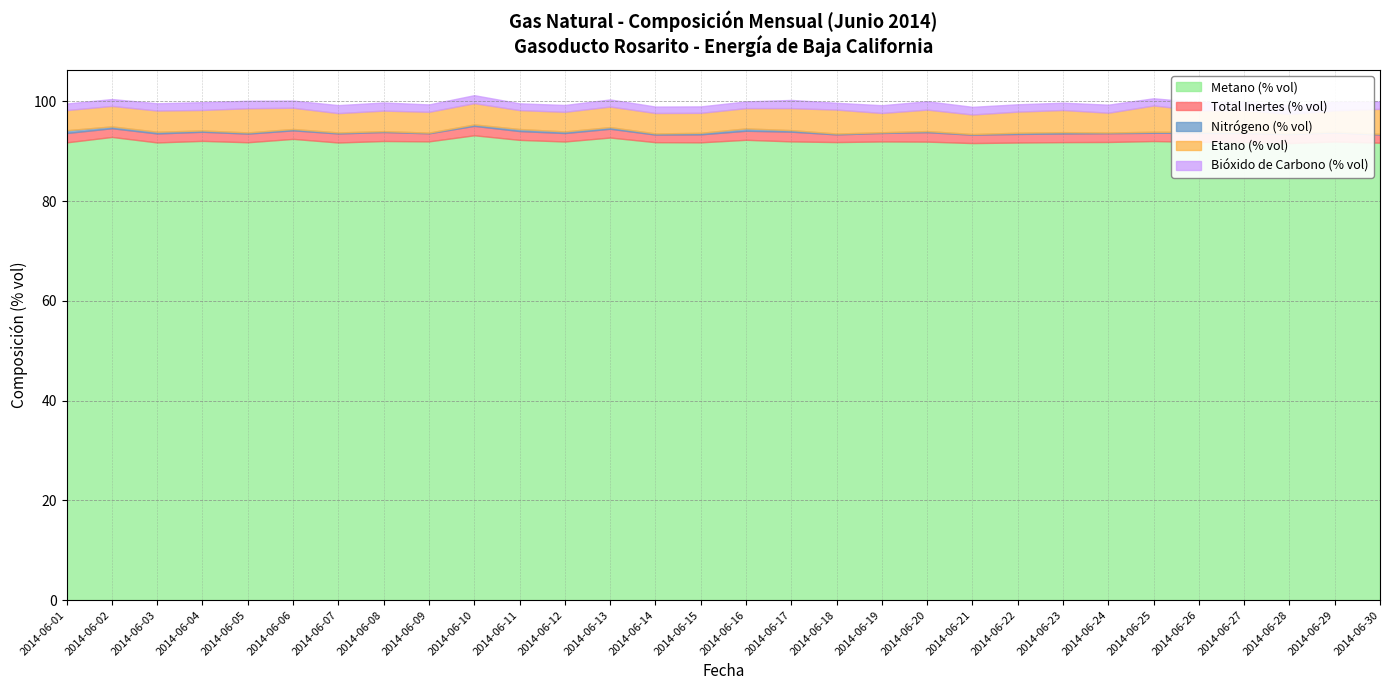

In Metano (% vol), how many points are lower than both neighbors (excluding endpoints)?

9